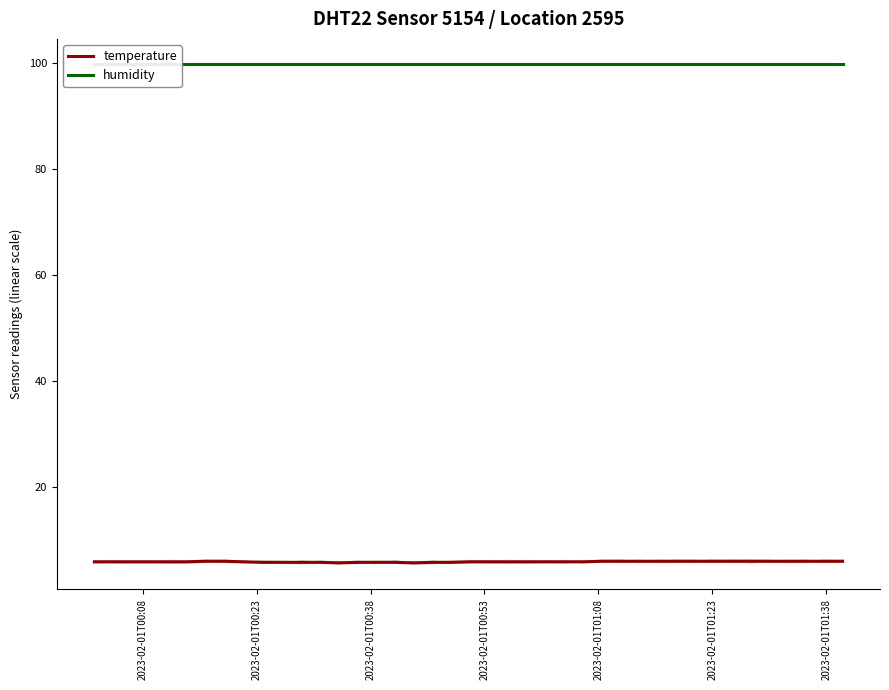

What are all the series names shown in the legend?

temperature, humidity